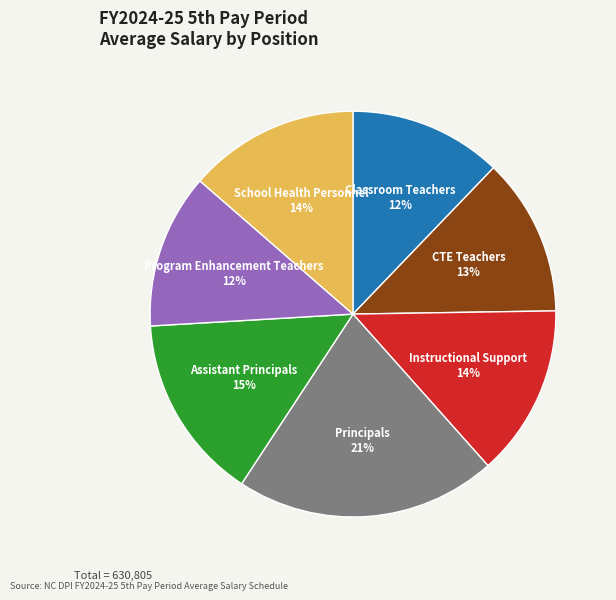

Do CTE Teachers and Classroom Teachers together represent more than half of the pie?

No